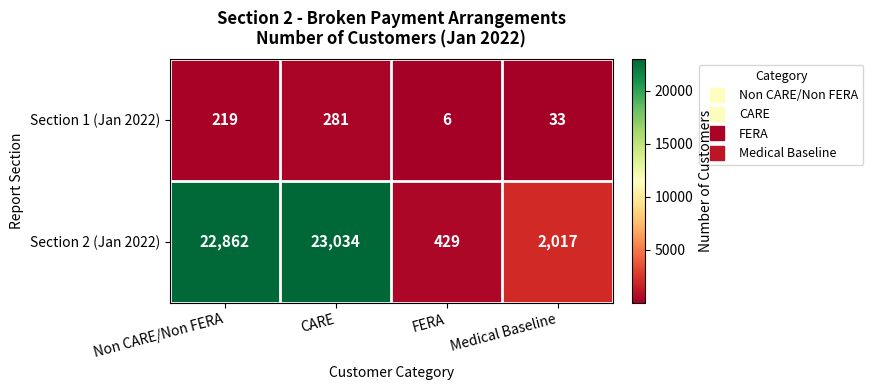

Which series has the largest total across all categories?

Section 2 (Jan 2022)